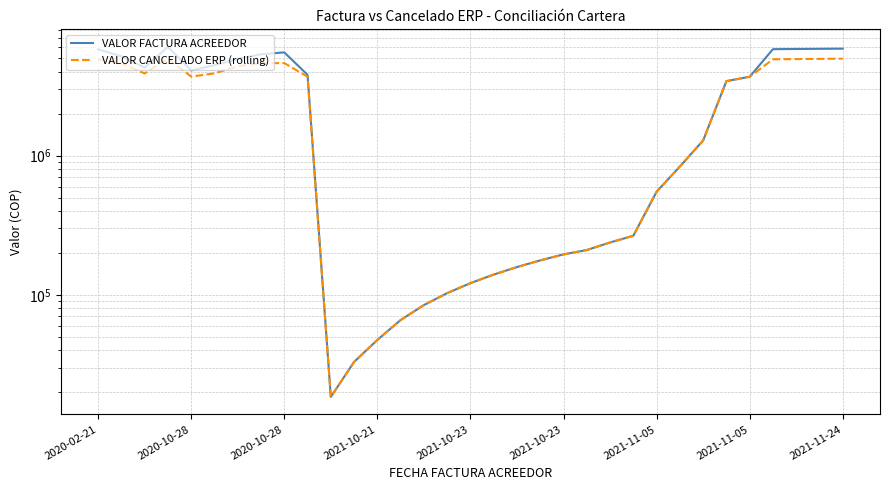

Reading left to right, what are all the values shown in this chart?

VALOR FACTURA ACREEDOR: 5807000	5182000	4294000	6051000	4096000	4464000	4954000	5352000	5522000	3811000	18500	33000	47500	66000	84500	103000	121500	140000	158500	177000	195500	210000	238000	266000	551000	836000	1286000	3431000	3691000	5821500	5840000	5854500	5873000
VALOR CANCELADO ERP (rolling): 4910300	4618500	3897100	4979860	3699100	3900500	4390500	4621900	4625300	3693400	18500	33000	47500	66000	84500	103000	121500	140000	158500	177000	195500	210000	238000	266000	551000	836000	1286000	3431000	3691000	4924800	4943300	4957800	4976300